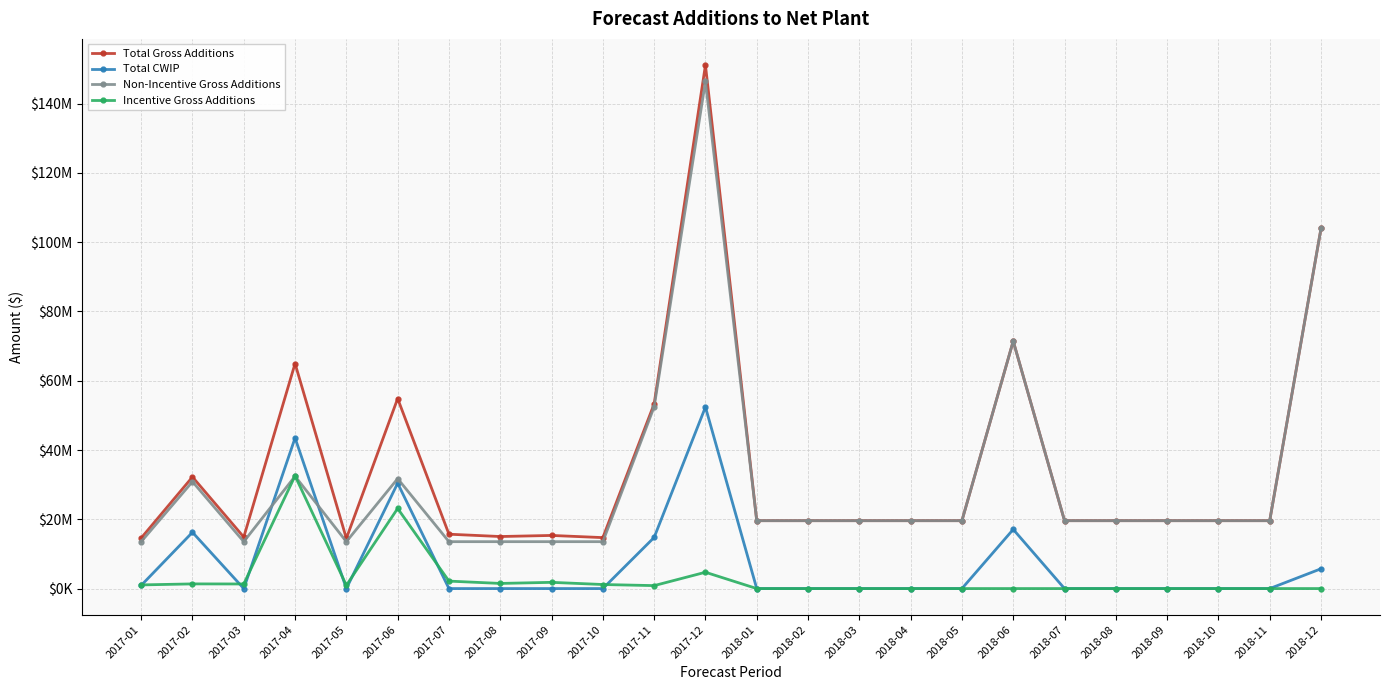

At which label does Incentive Gross Additions first exceed 853384?

2017-01